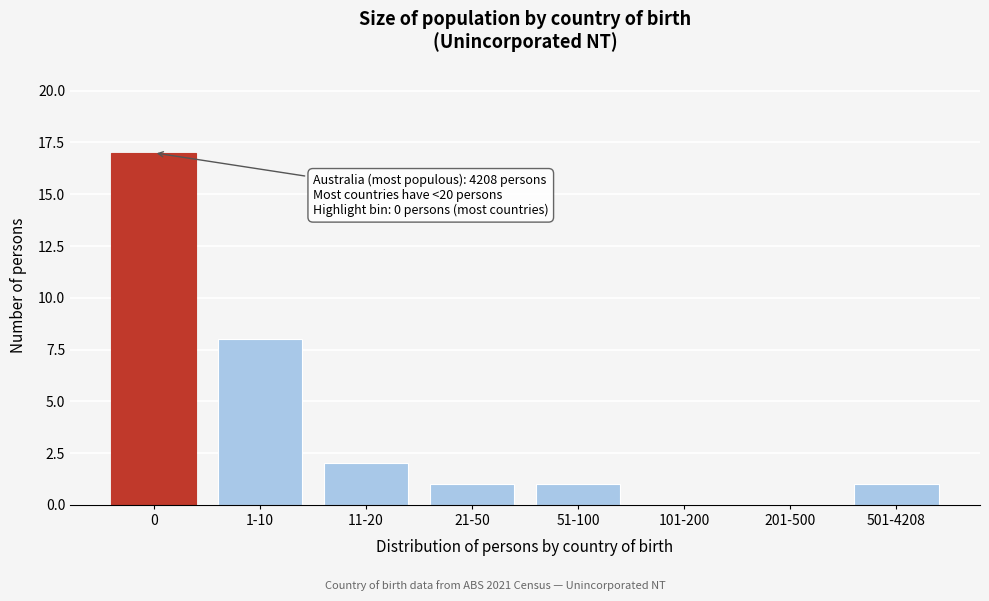

Reading left to right, what are all the values shown in this chart?

0=17	1-10=8	11-20=2	21-50=1	51-100=1	101-200=0	201-500=0	501-4208=1